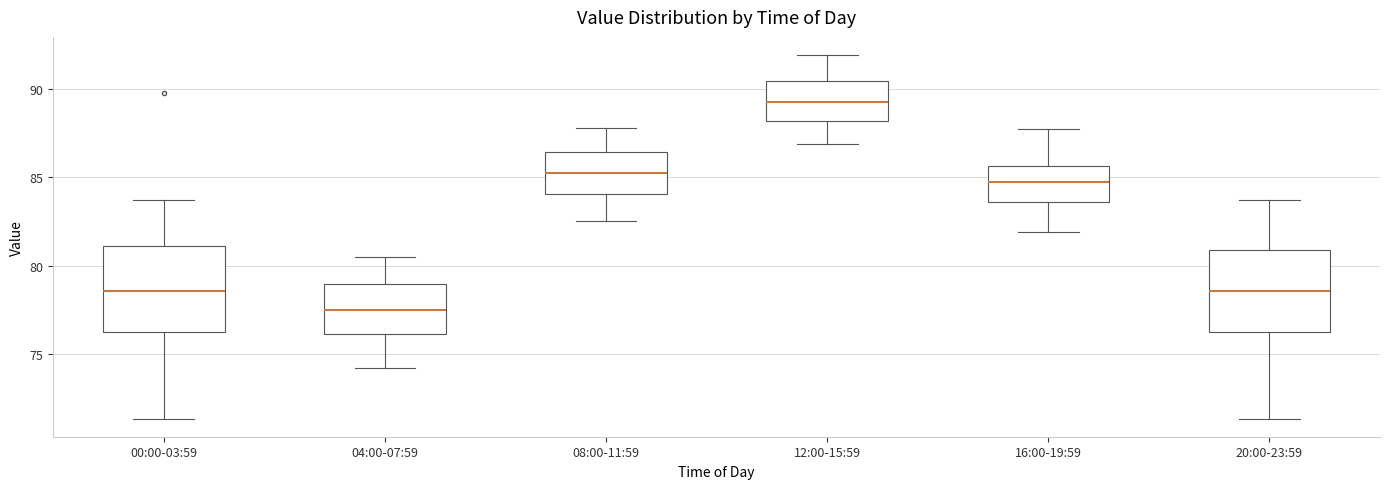

Reading left to right, read every box against the y-axis: the position of its median line, the range the box covers, and the ends of its whiskers. The values are not printed on the chart, so give them approximately, as read against the axis.

00:00-03:59: median 78.5, box 76.5 to 81.0, whiskers 71.5 to 83.5
04:00-07:59: median 77.5, box 76.0 to 79.0, whiskers 74.0 to 80.5
08:00-11:59: median 85.5, box 84.0 to 86.5, whiskers 82.5 to 88.0
12:00-15:59: median 89.5, box 88.0 to 90.5, whiskers 87.0 to 92.0
16:00-19:59: median 85.0, box 83.5 to 85.5, whiskers 82.0 to 87.5
20:00-23:59: median 78.5, box 76.5 to 81.0, whiskers 71.5 to 83.5